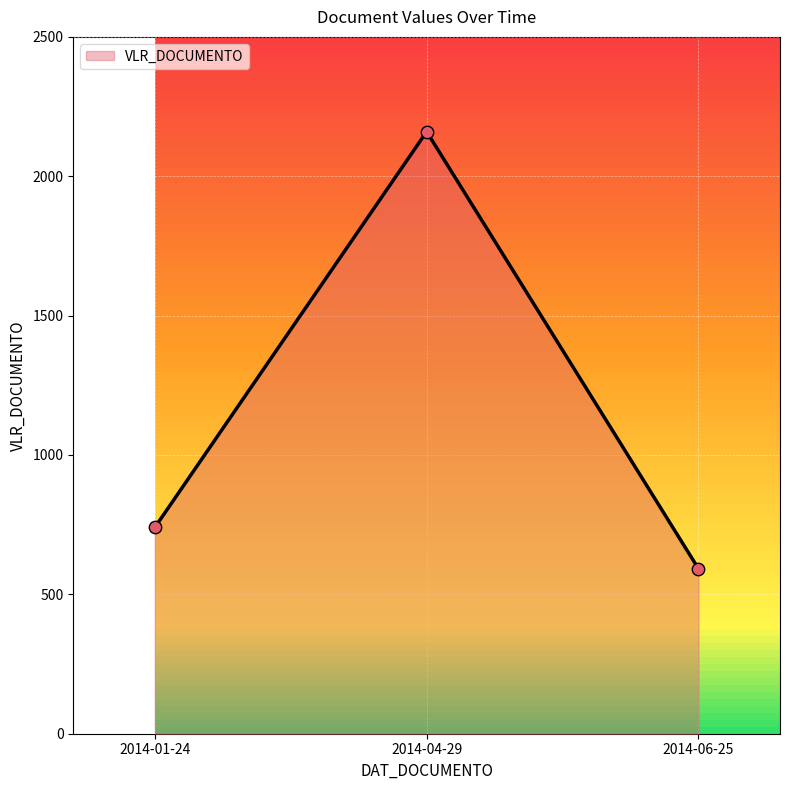

Approximately how many times larger is the value at 2014-06-25 compared to 2014-04-29?

0.3